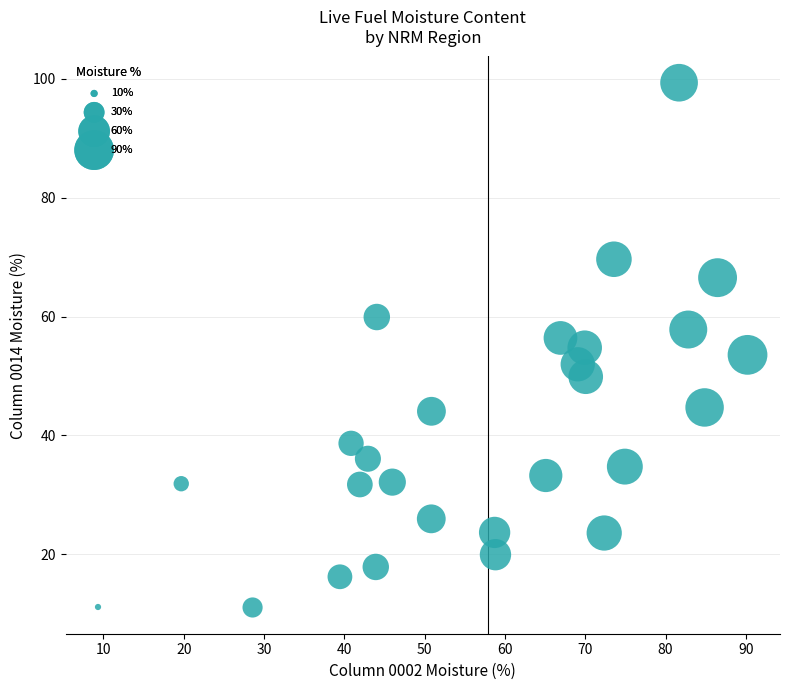

What is the range of X values (max minus min)?

80.9